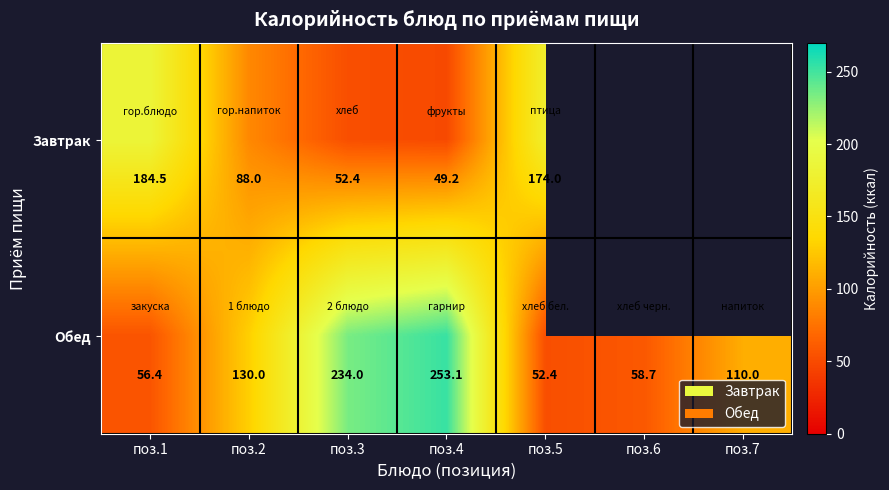

Which category has the lowest value in the Обед series?

поз.5